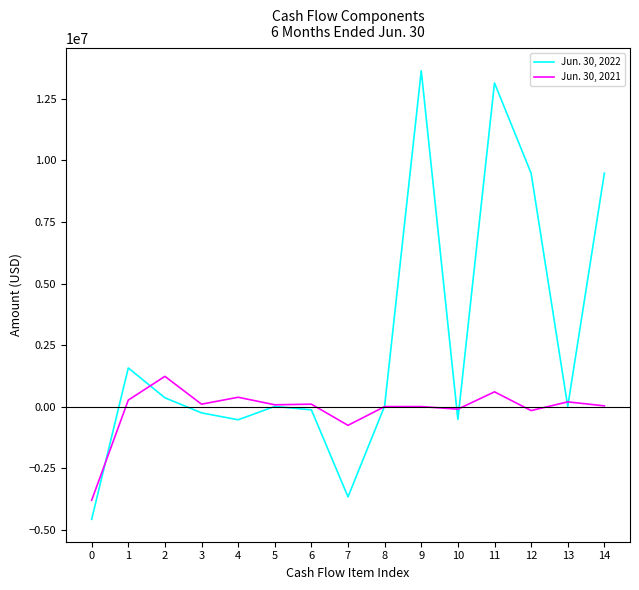

How many lines are shown in the chart?

2